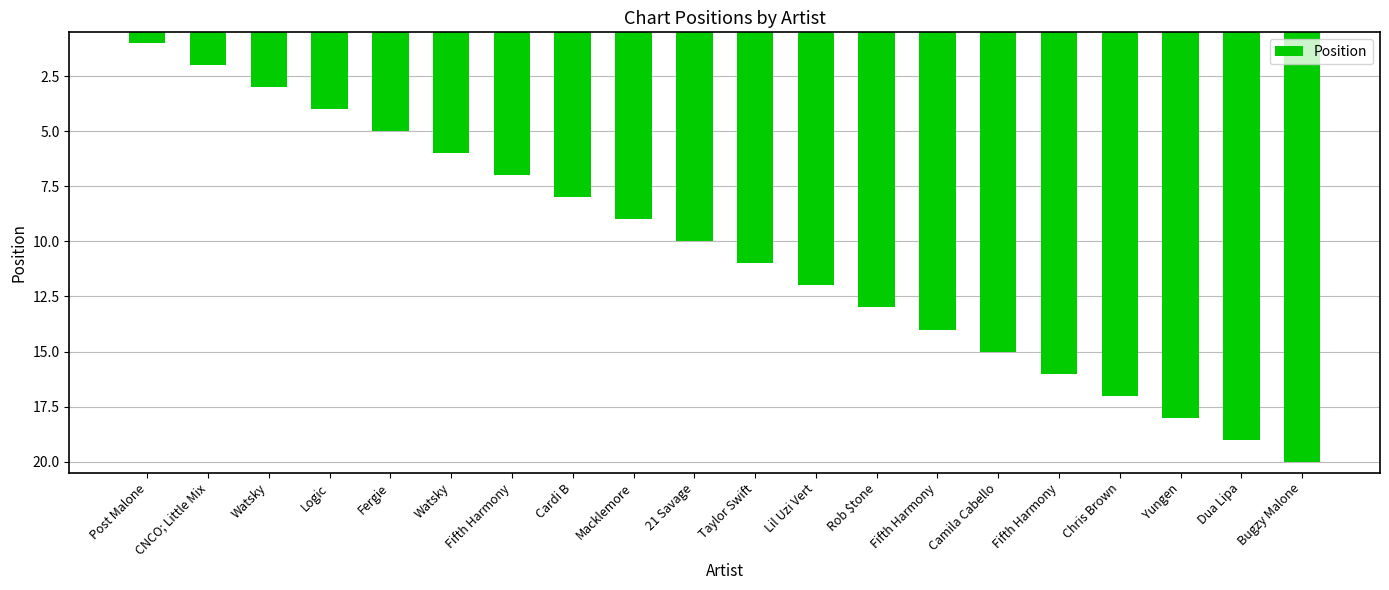

What is the difference between the maximum and minimum values?

19